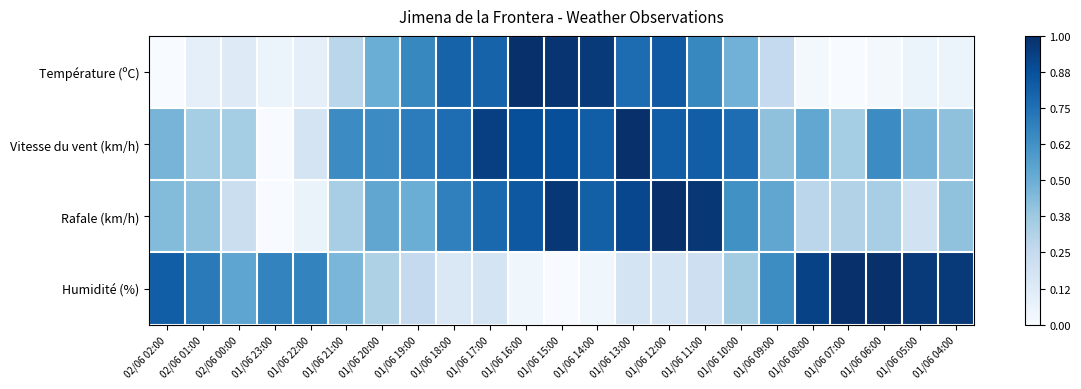

Which series has the largest total across all categories?

Vitesse du vent (km/h)